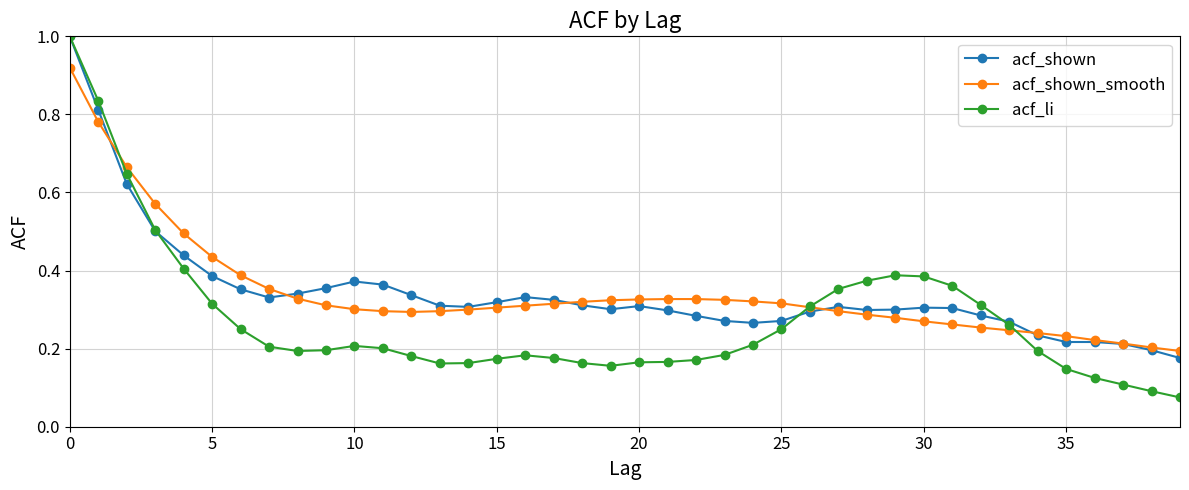

How many intersections are there between acf_shown_smooth and acf_li?

3